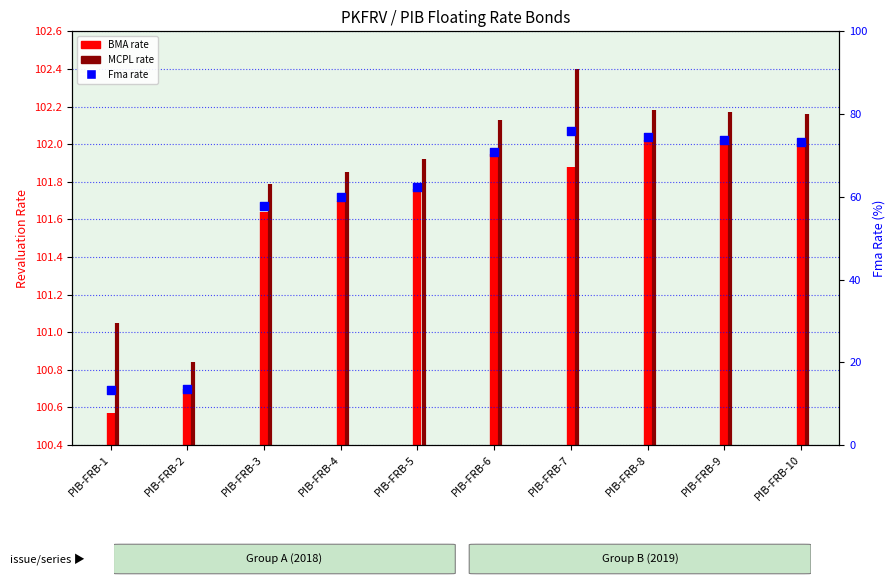

Which has a higher value, PIB-FRB-6 or PIB-FRB-9?

PIB-FRB-9